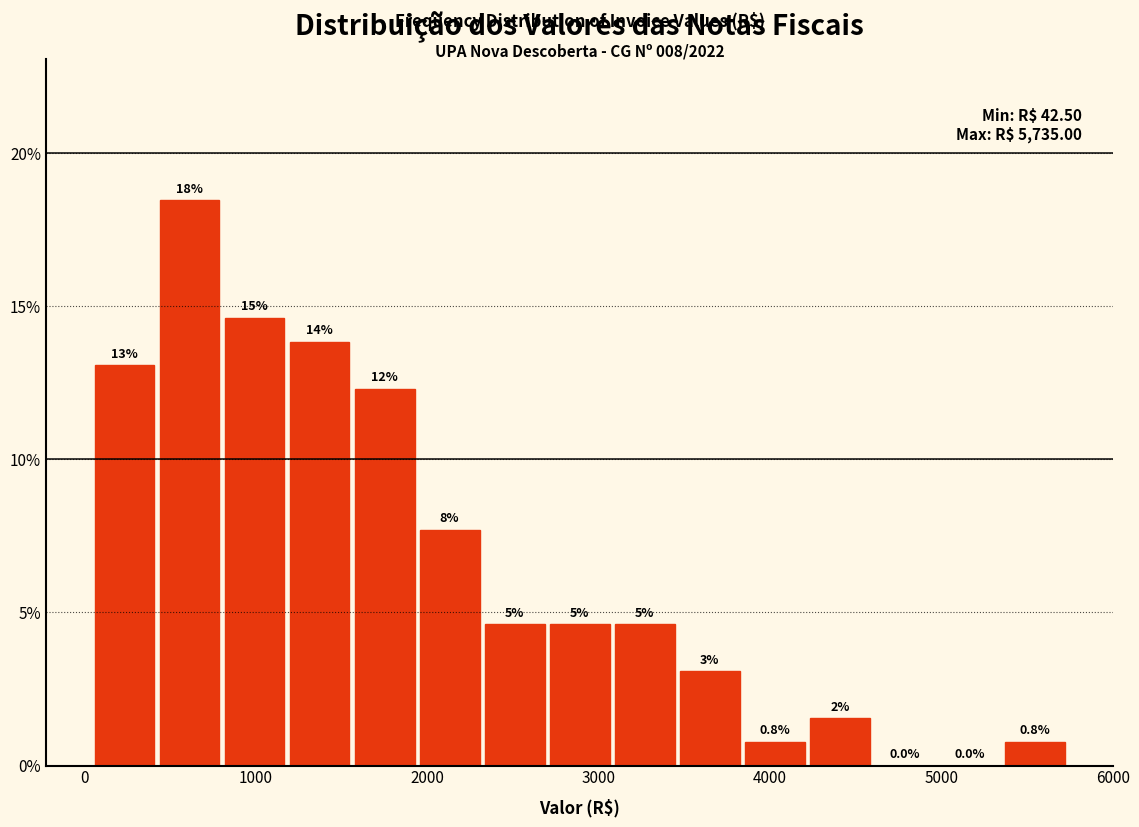

Read against the x-axis, roughly where is the centre of the tallest bar?

600